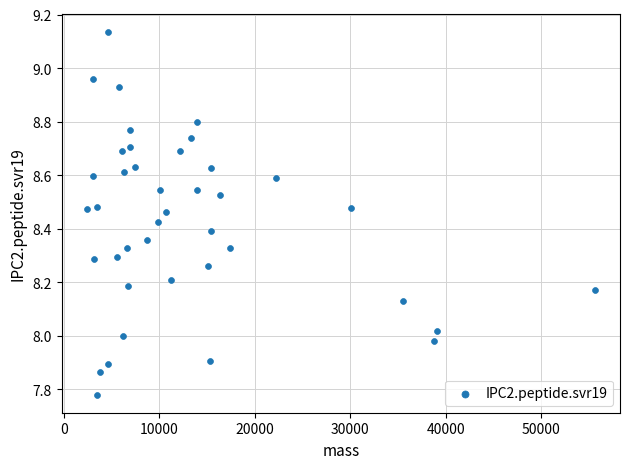

What is the range of Y values (max minus min)?

1.4